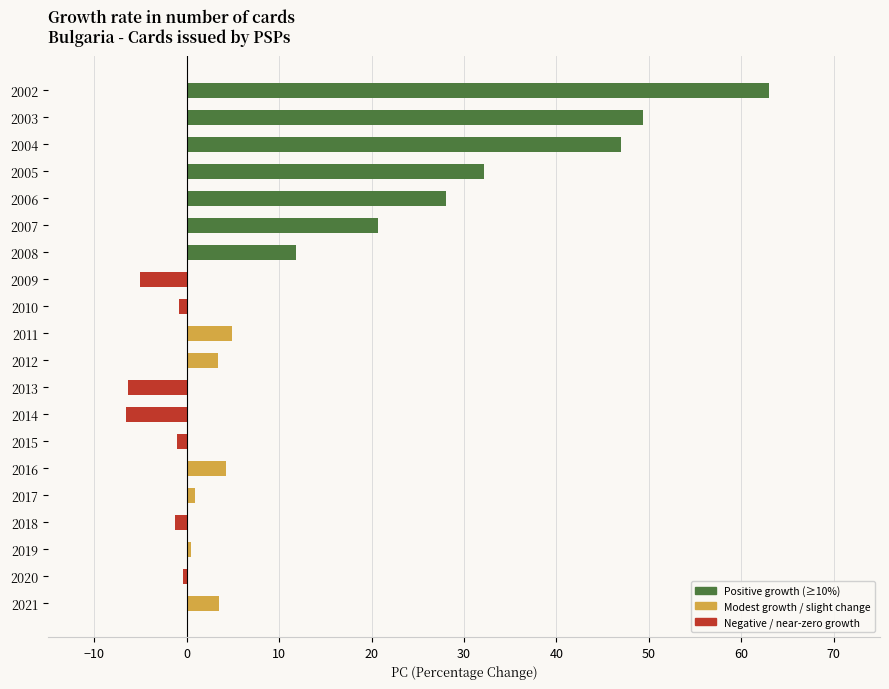

The chart shows a value of 48.7 at 2005. True or false?

False